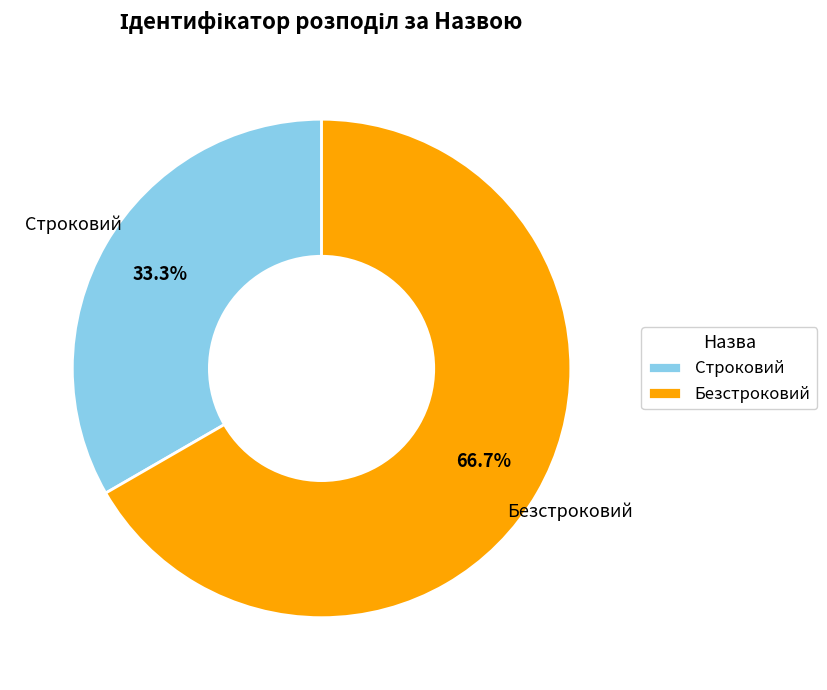

Which has a higher value, Безстроковий or Строковий?

Безстроковий